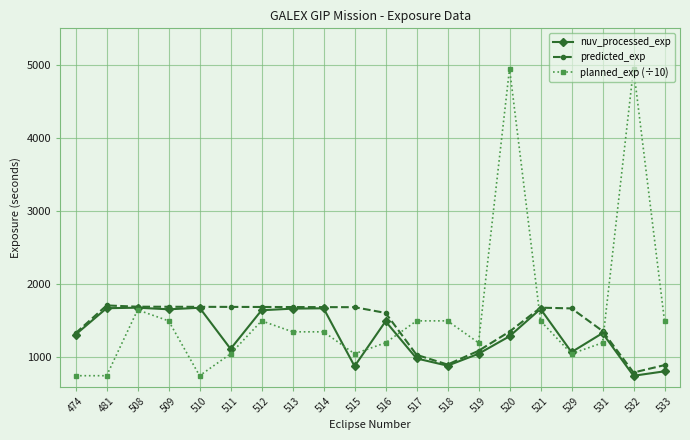

At which label is planned_exp (÷10) closest to 2850?

508